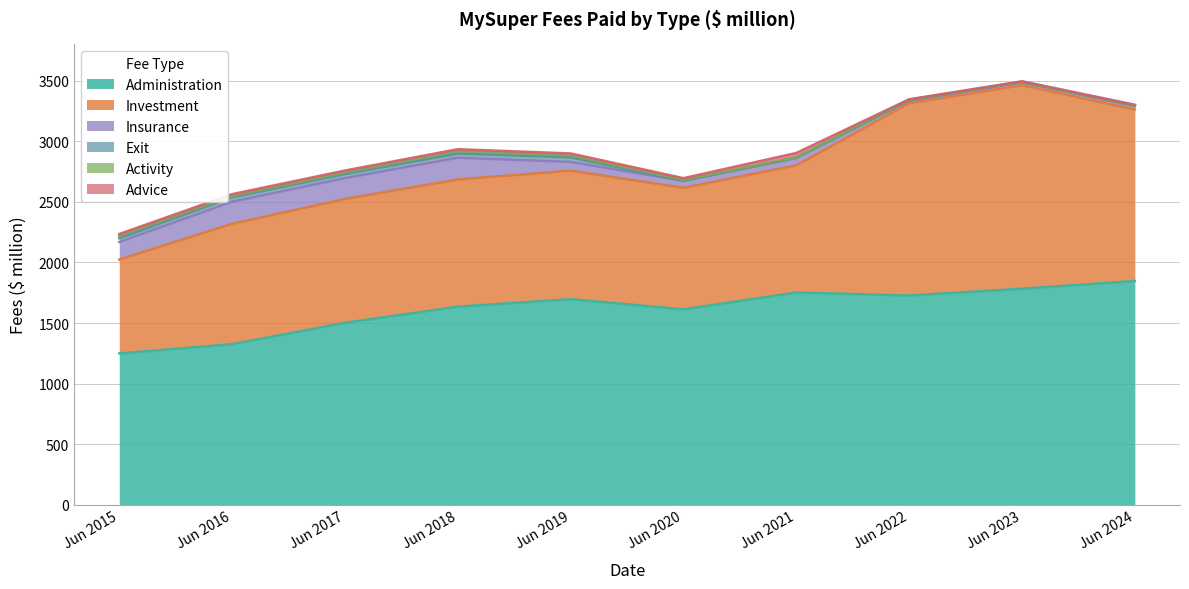

Reading right to left, what are all the values shown in this chart?

Administration: 1847	1783	1727	1752	1613	1697	1635	1502	1325	1249
Investment: 1416	1680	1587	1050	1003	1061	1050	1022	994	775
Insurance: 30	26	24	62	58	72	180	172	183	145
Exit: 0	0	0	0	0	38	35	34	36	31
Activity: 4	3	6	4	7	15	19	13	11	20
Advice: 5	4	3	36	15	17	16	16	15	15